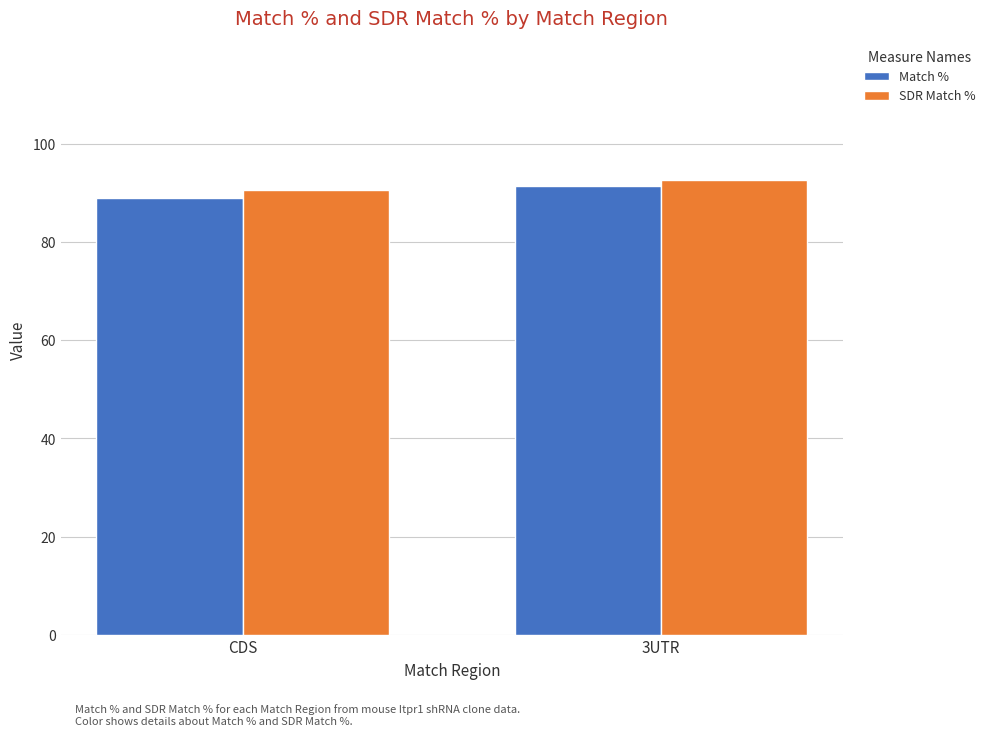

What are all the series names shown in the legend?

Match %, SDR Match %